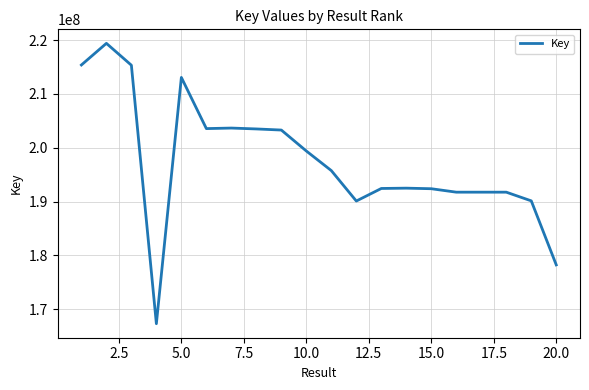

What is the difference between the second highest and minimum values?

48066417